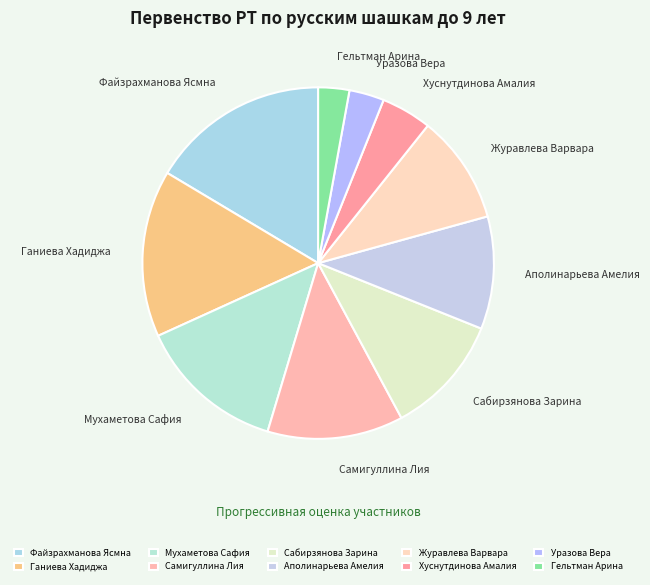

Do Сабирзянова Зарина and Аполинарьева Амелия together represent more than half of the pie?

No